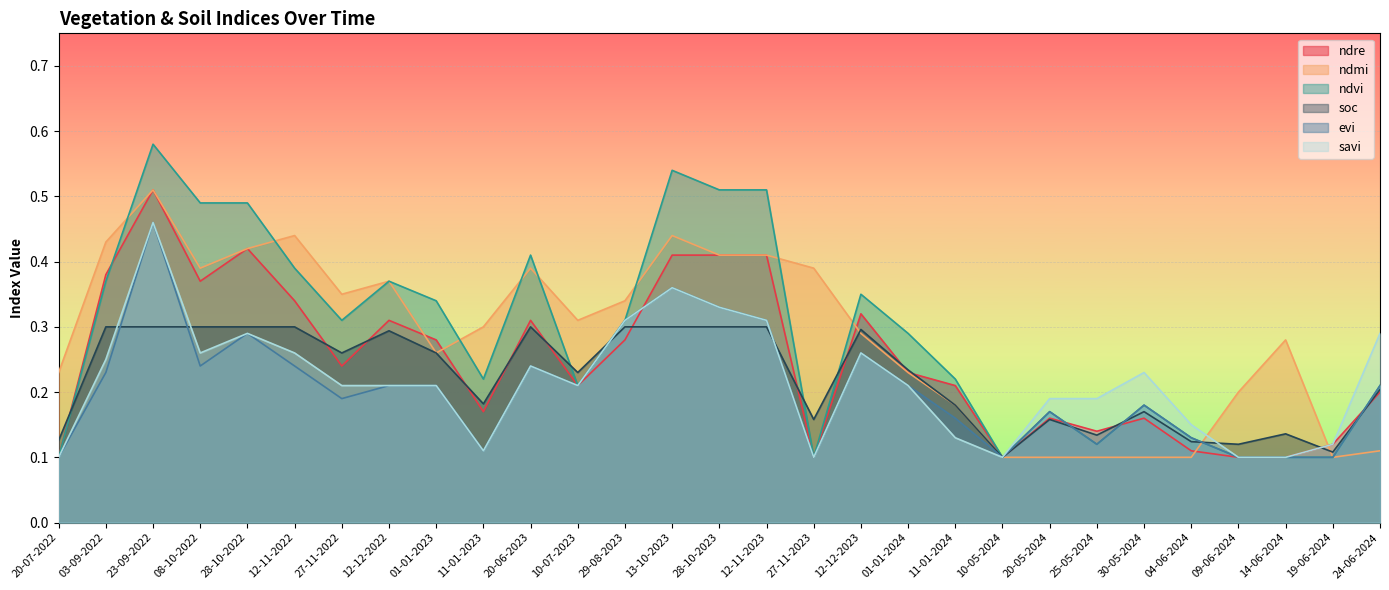

What are all the series names shown in the legend?

ndre, ndmi, ndvi, soc, evi, savi